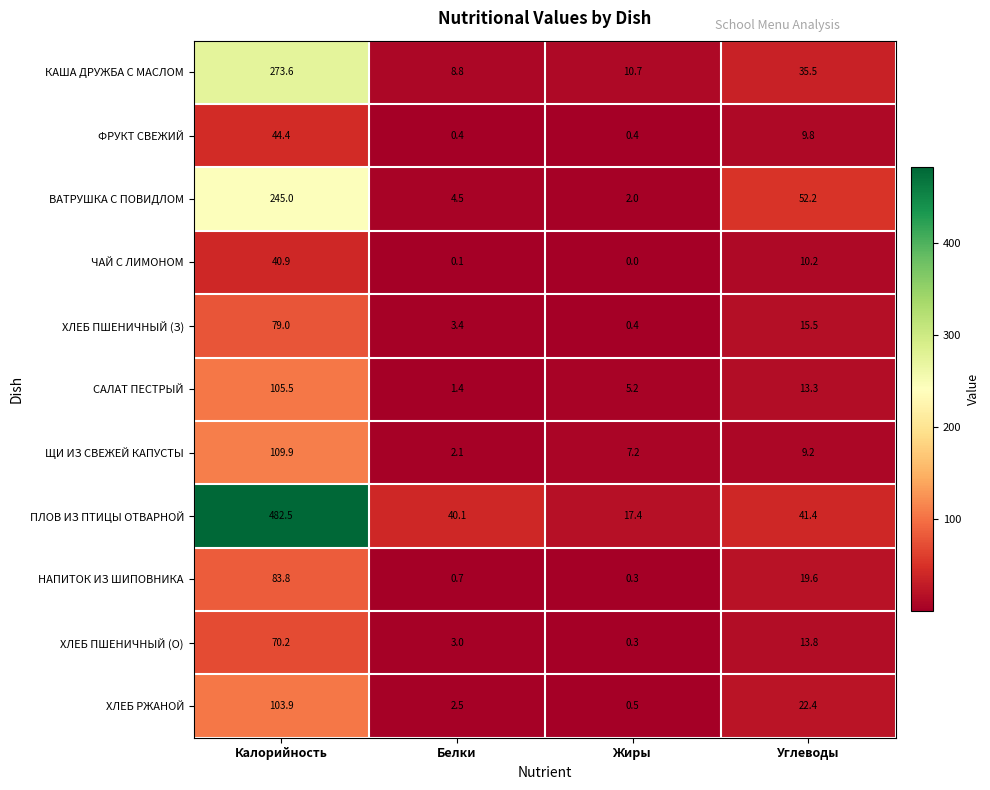

Where does the ФРУКТ СВЕЖИЙ series first go above 9?

Калорийность